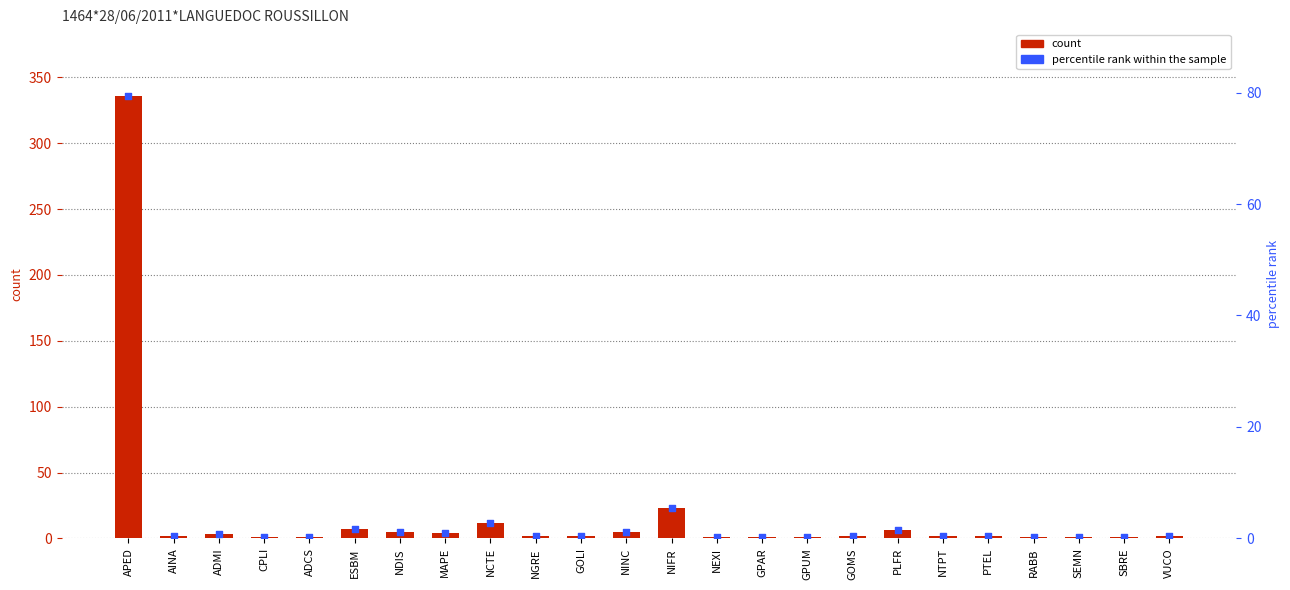

Which series contains the lowest Y value?

percentile rank within the sample